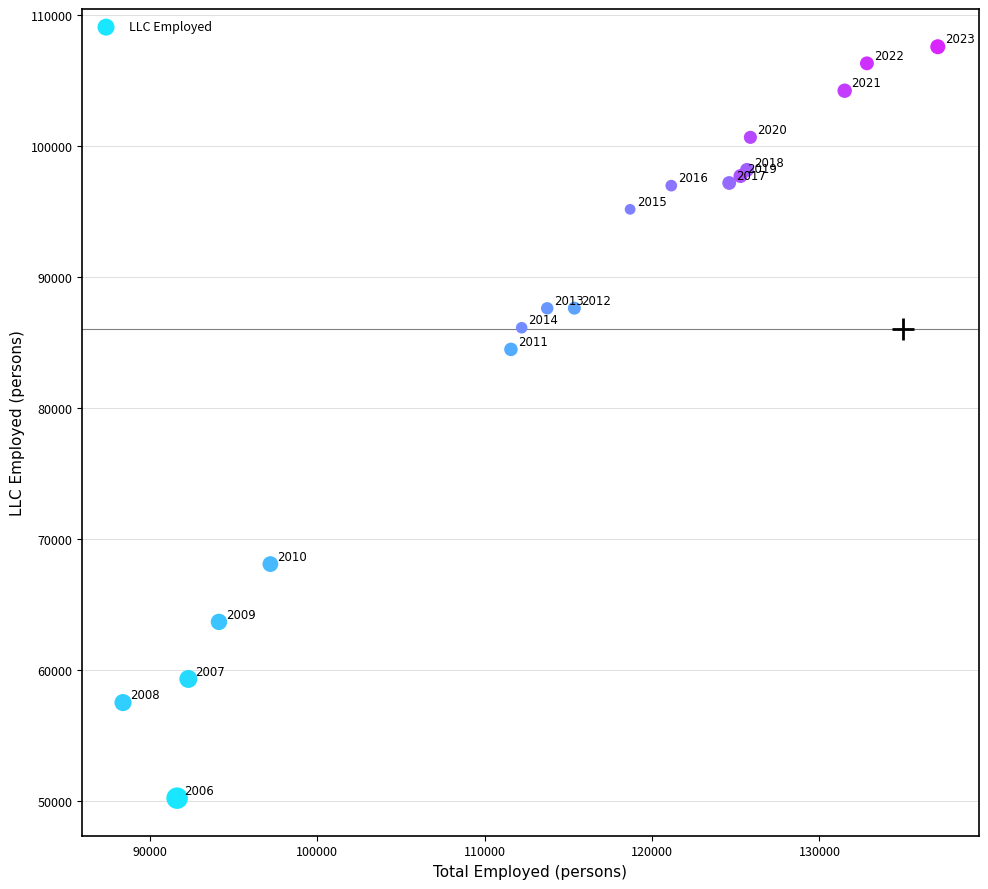

What Y value in the scatter plot is closest to 78888?

84466